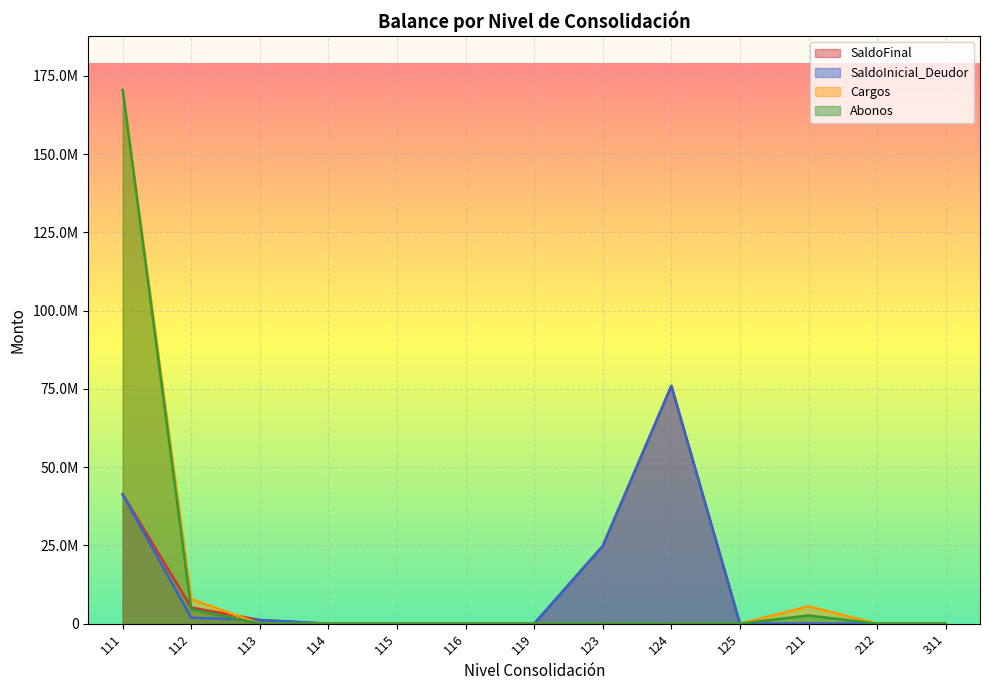

True or false: SaldoFinal and Abonos intersect in this chart.

True